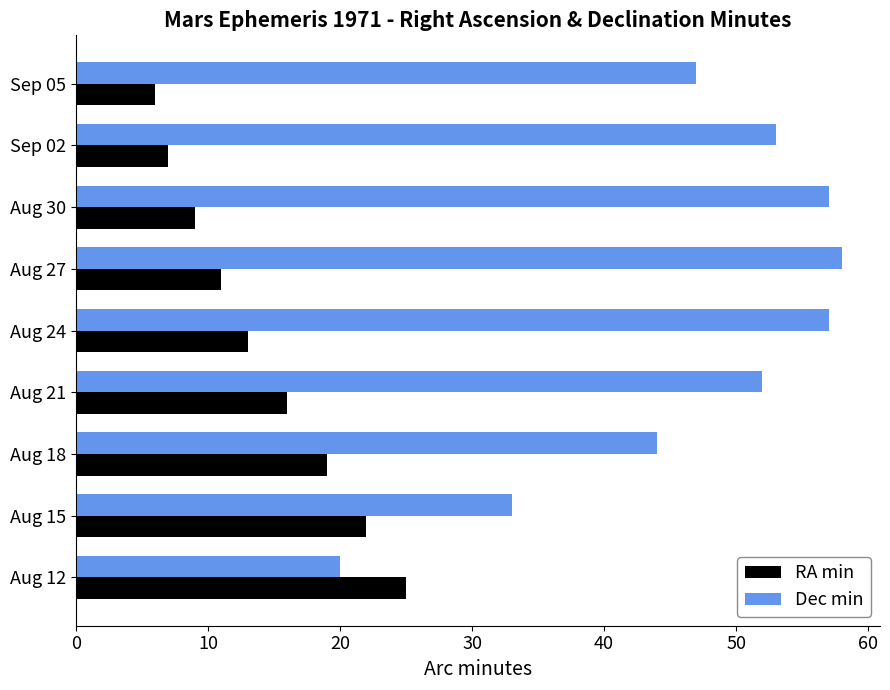

How many distinct data groups are displayed?

2